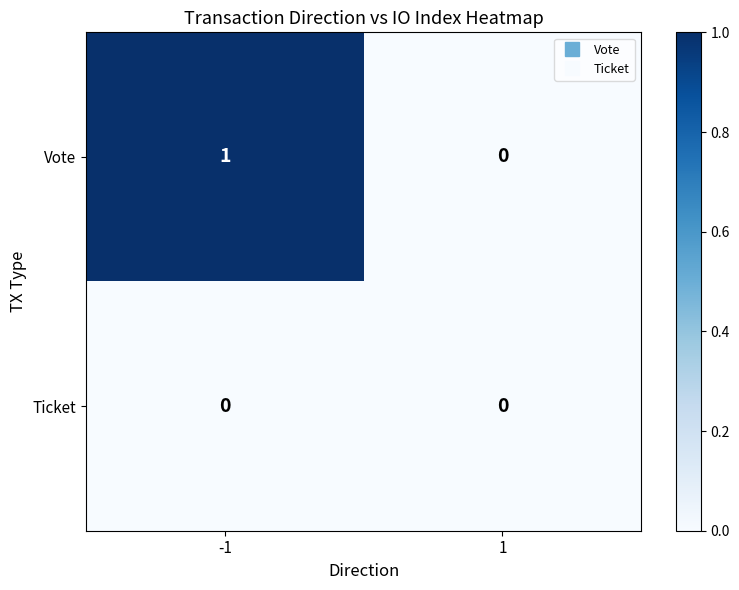

True or false: Vote has a value of 1 at -1.

True